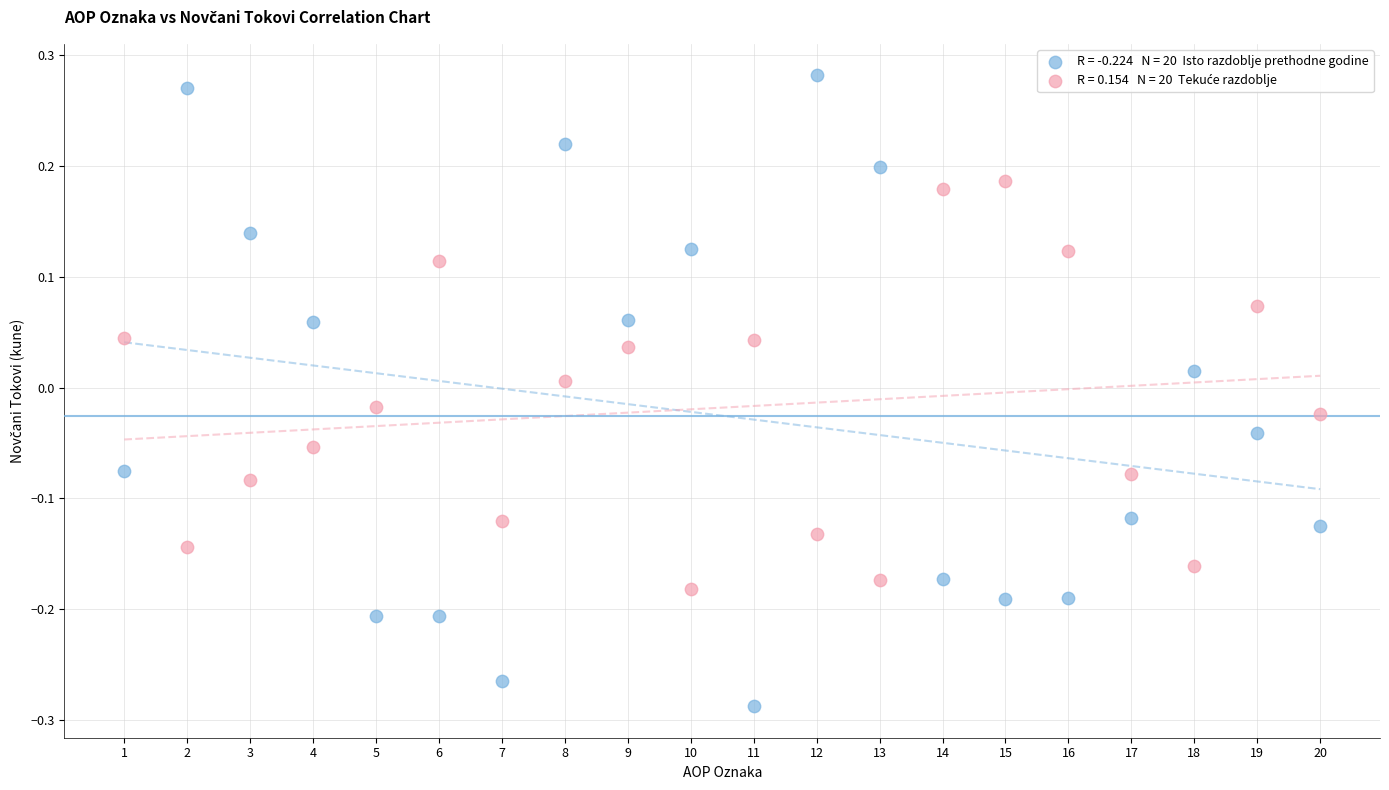

Across all data points, what is the range of X values (max minus min)?

19.0